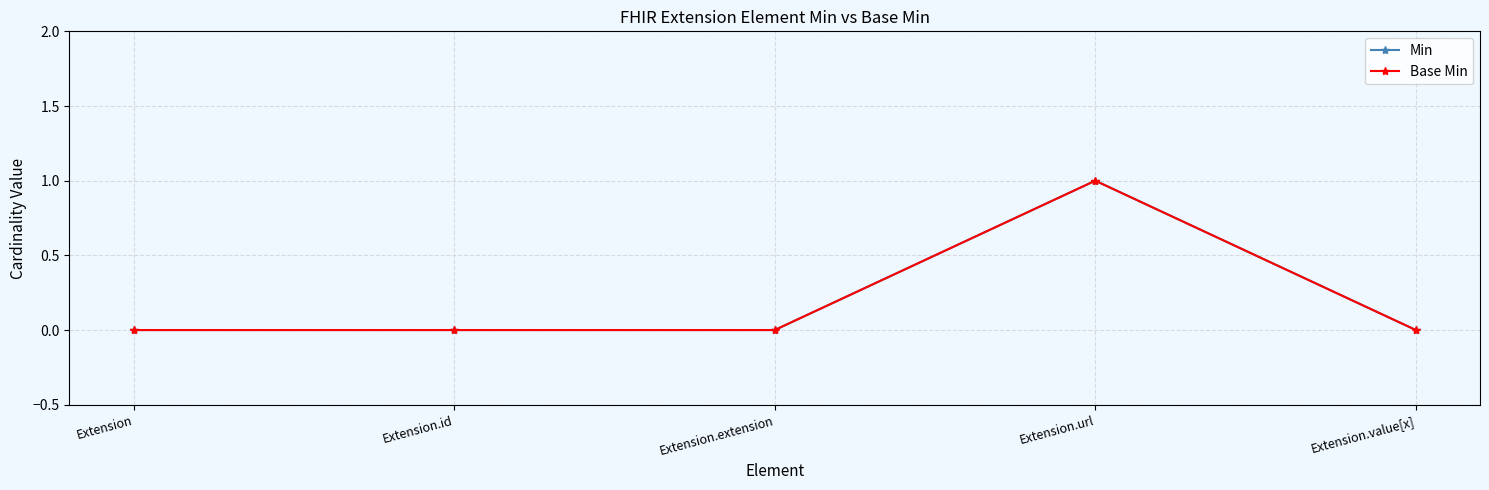

Reading right to left, what are all the values shown in this chart?

Min: 0	1	0	0	0
Base Min: 0	1	0	0	0